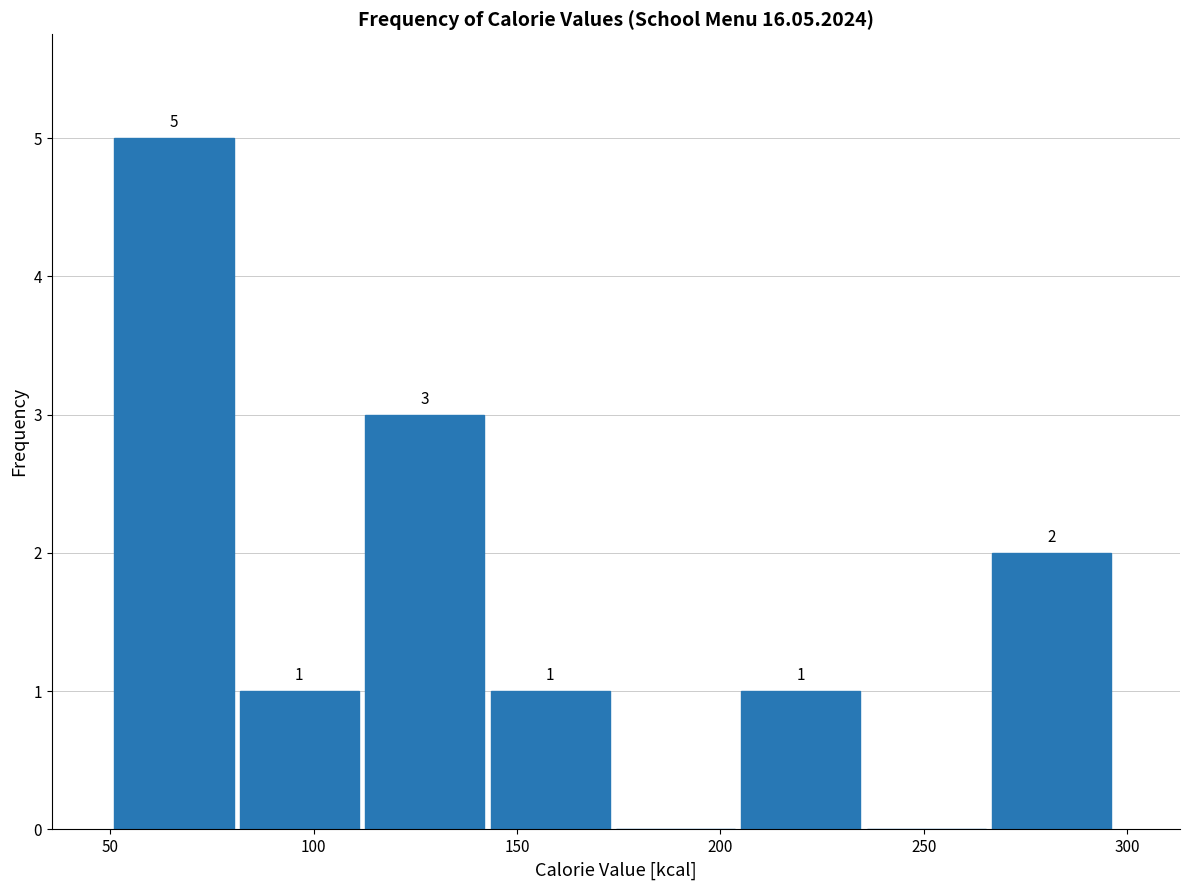

Which range on the x-axis has the tallest bar?

50 to 80